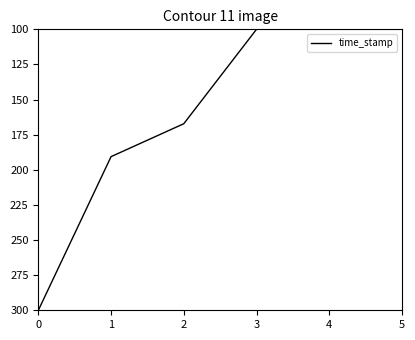

What is the change in value from 1 to 3?

-90.6